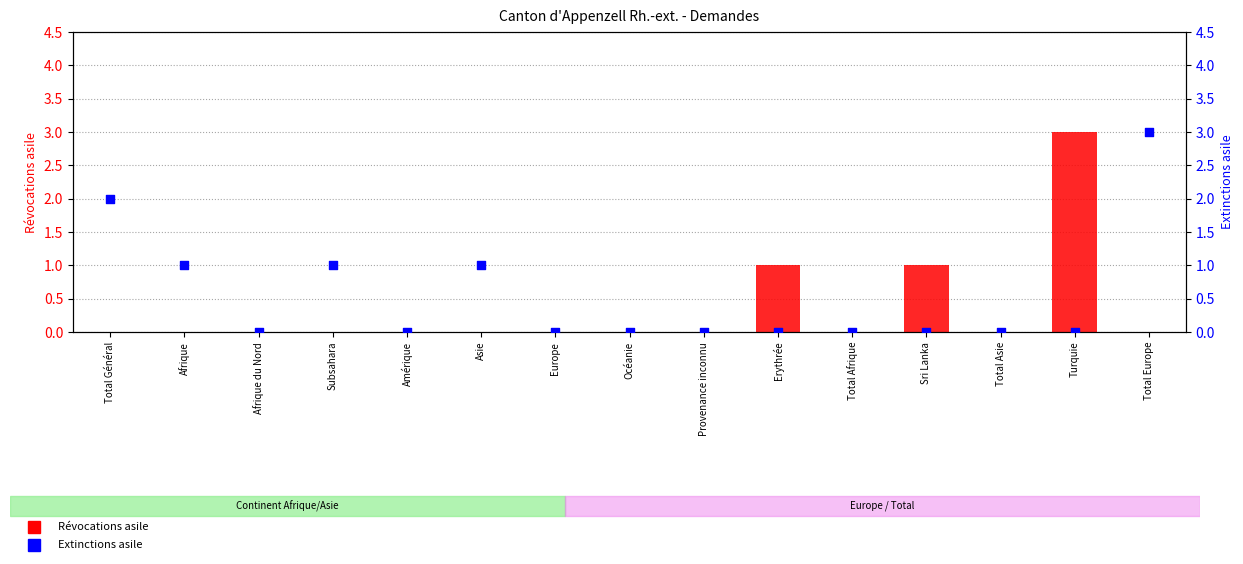

Which series has the largest Y range (max minus min)?

Révocations asile